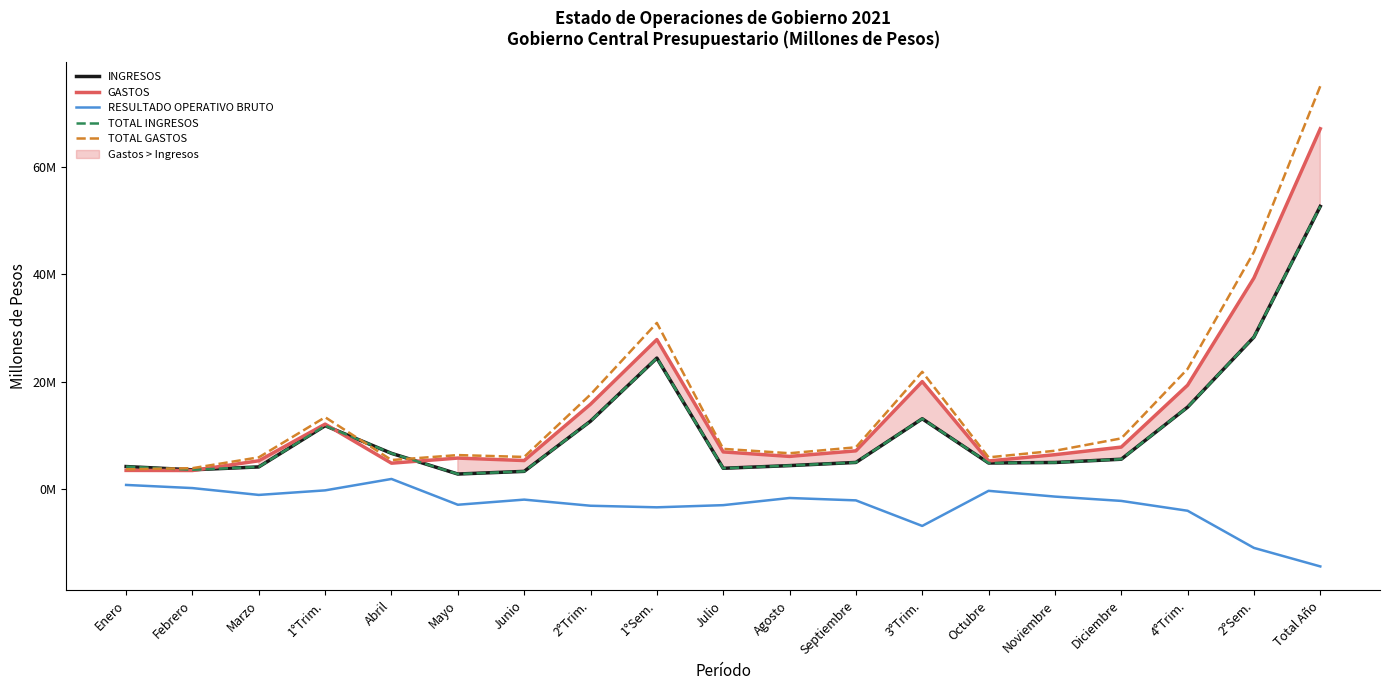

At which category does the chart reach its minimum across all series?

Total Año